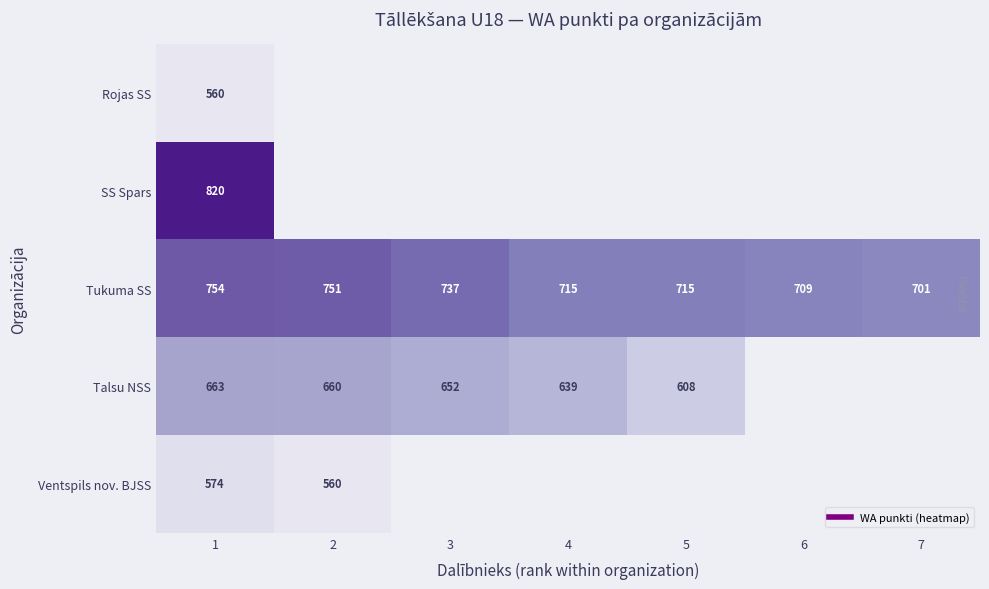

True or false: Tukuma SS has a value of 436 at 7.

False